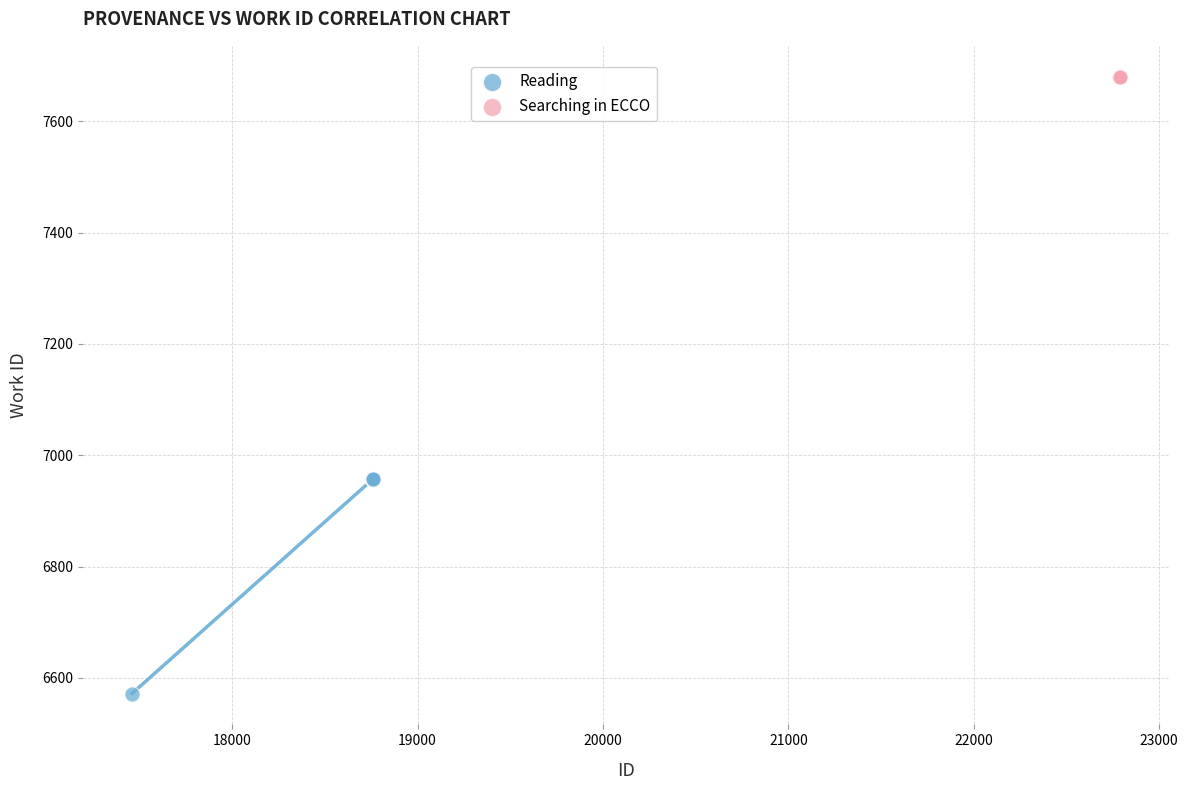

Which series reaches the minimum Y coordinate?

Reading